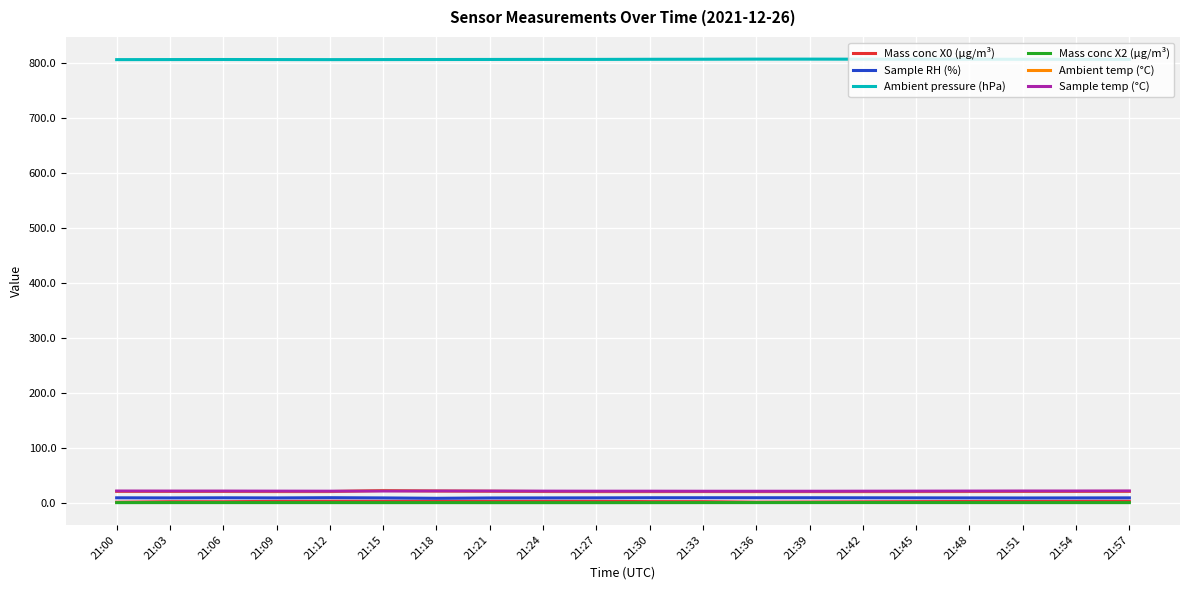

True or false: Ambient pressure (hPa) and Mass conc X0 (μg/m³) cross at least once.

False